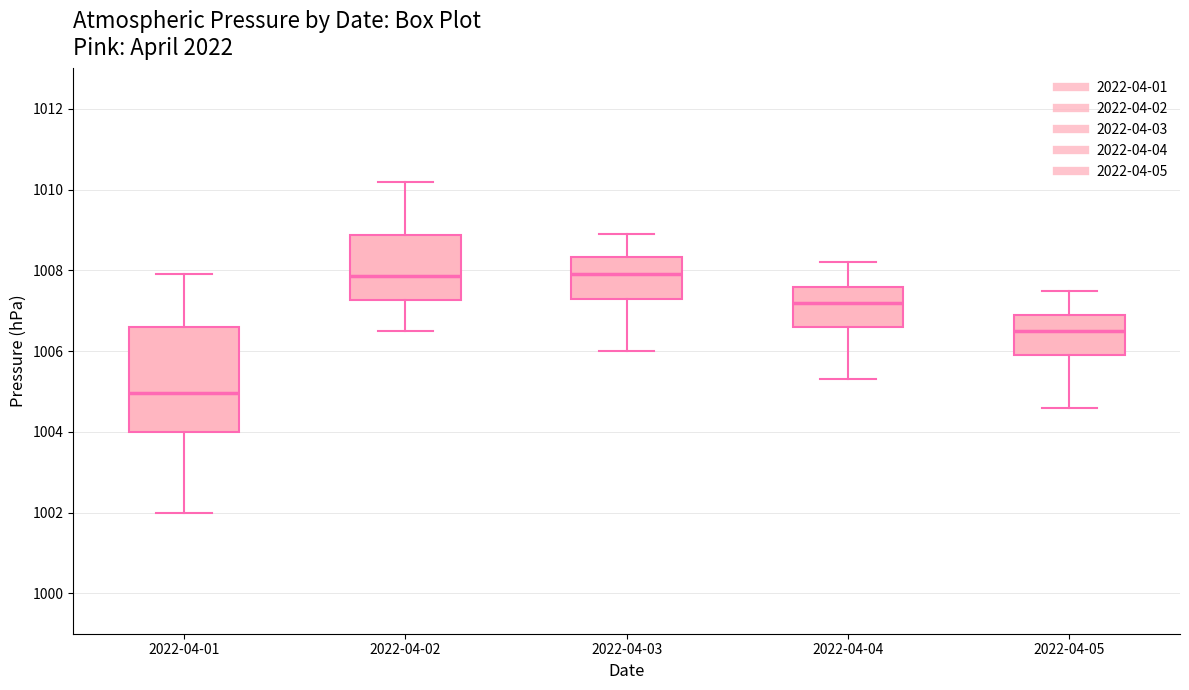

Reading left to right, read every box against the y-axis: the position of its median line, the range the box covers, and the ends of its whiskers. The values are not printed on the chart, so give them approximately, as read against the axis.

2022-04-01: median 1005.0, box 1004.0 to 1006.6, whiskers 1002.0 to 1008.0
2022-04-02: median 1007.8, box 1007.2 to 1008.8, whiskers 1006.6 to 1010.2
2022-04-03: median 1008.0, box 1007.4 to 1008.4, whiskers 1006.0 to 1009.0
2022-04-04: median 1007.2, box 1006.6 to 1007.6, whiskers 1005.4 to 1008.2
2022-04-05: median 1006.6, box 1006.0 to 1007.0, whiskers 1004.6 to 1007.6